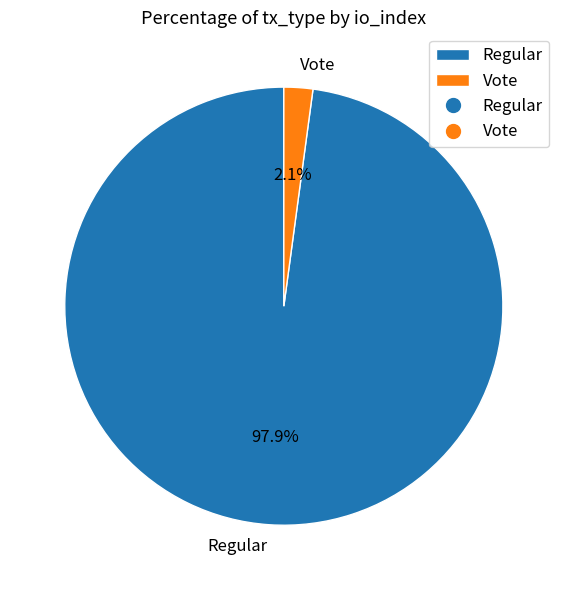

True or false: Regular accounts for 98% of the total.

True